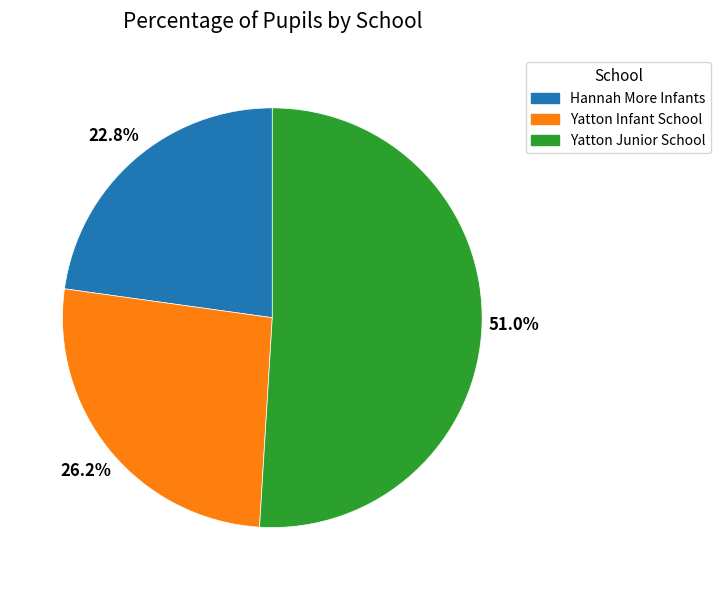

Does Yatton Junior School account for over 50% of the chart?

Yes